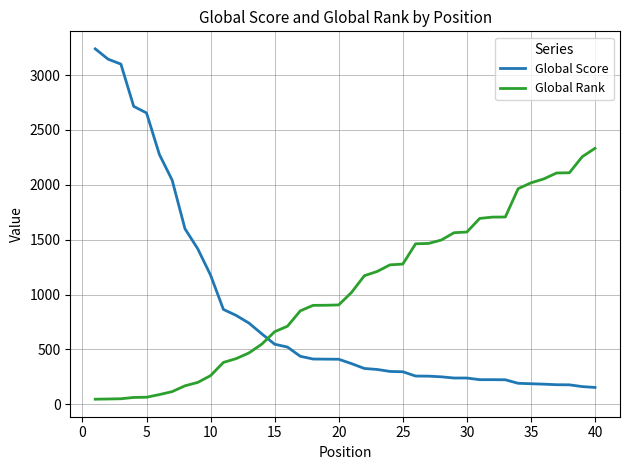

True or false: Global Score and Global Rank intersect in this chart.

True